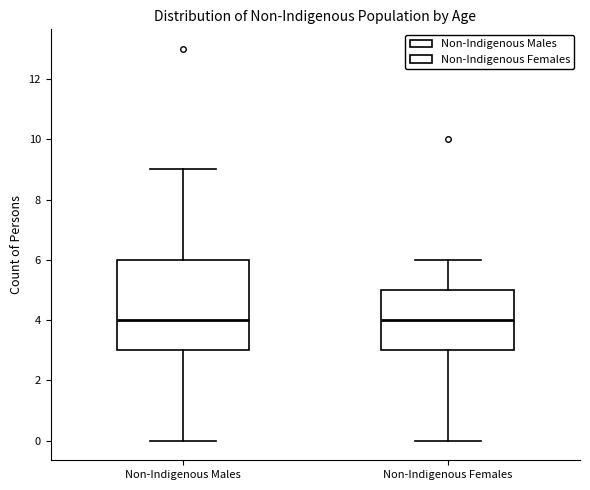

Reading left to right, transcribe this box plot: for each box, give where its median line is, the range the box spans, and where its two whiskers end, as read against the y-axis. The values are not printed on the chart, so give them approximately, as read against the axis.

Non-Indigenous Males: median 4, box 3 to 6, whiskers 0 to 9
Non-Indigenous Females: median 4, box 3 to 5, whiskers 0 to 6